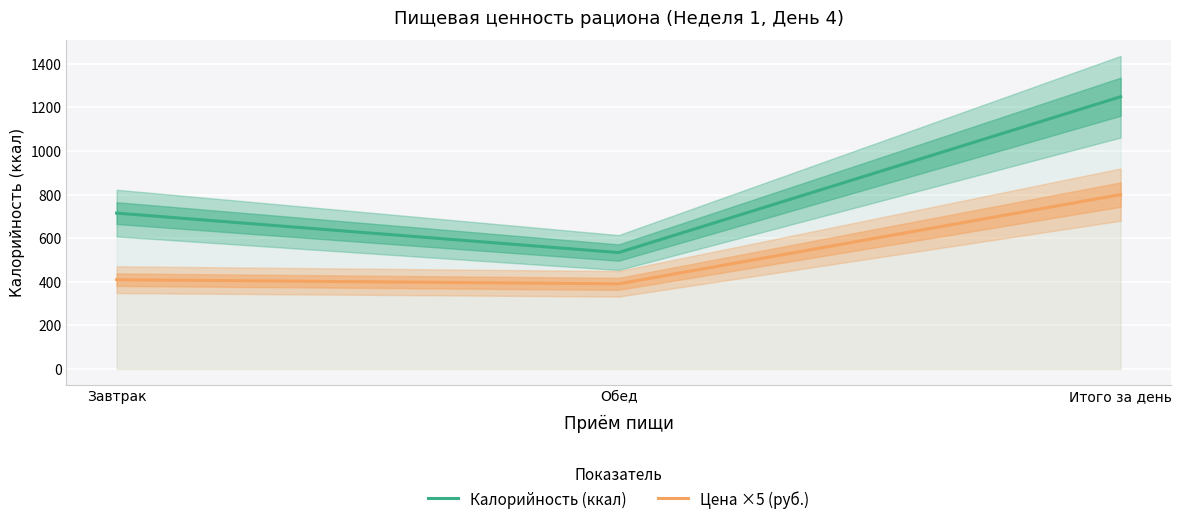

Is it true that Цена ×5 (руб.) equals 800.0 at Итого за день?

True